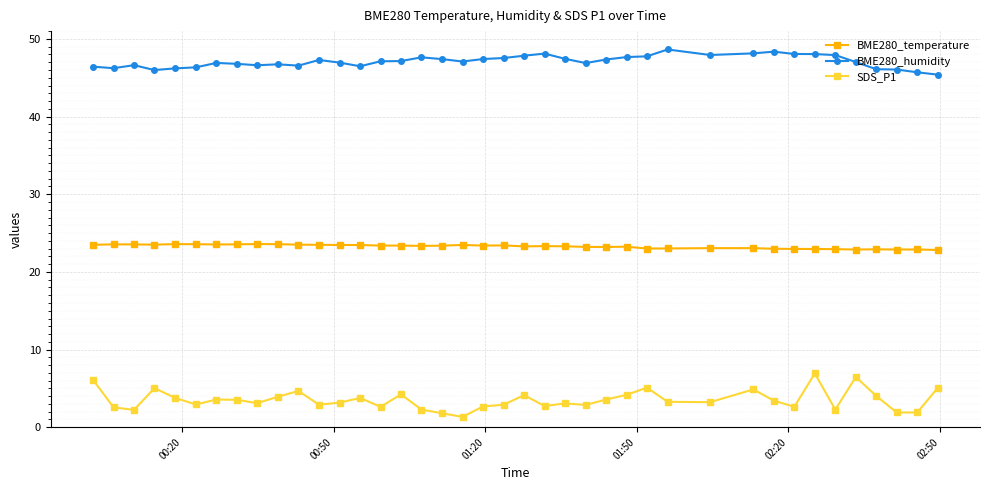

List the series in order of their peak value, highest first.

BME280_humidity, BME280_temperature, SDS_P1